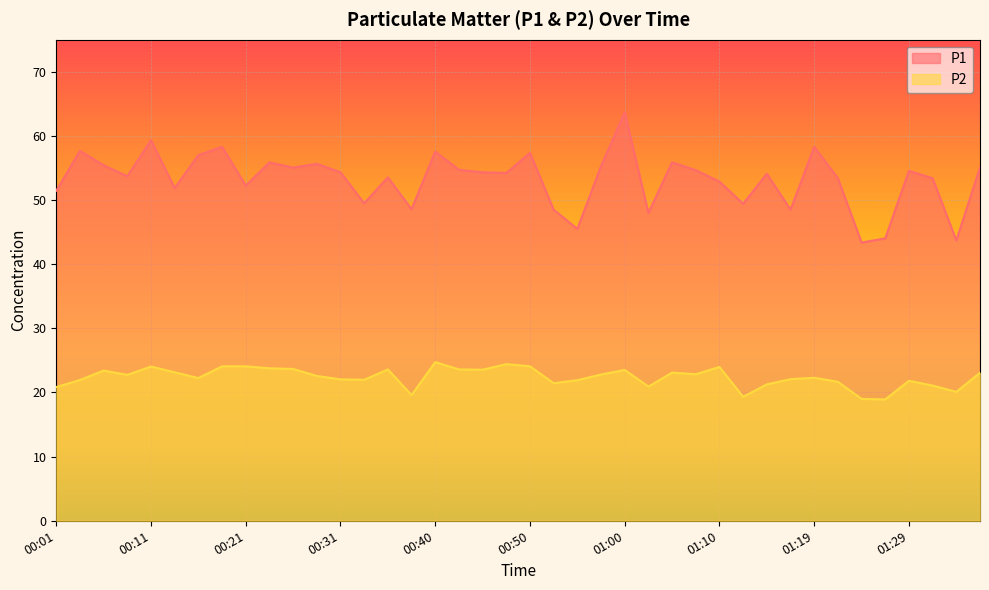

Which series has the largest range (max minus min)?

P1